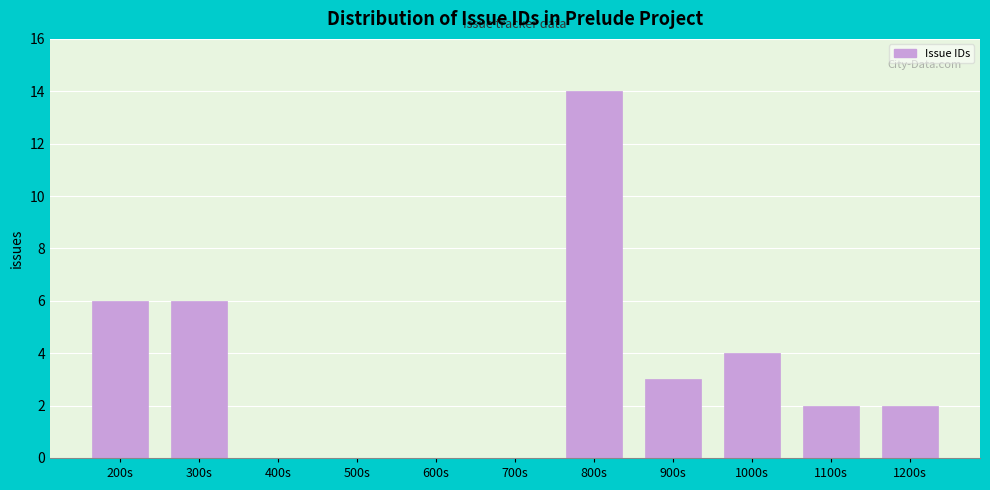

Reading left to right, what are all the values shown in this chart?

200s=6	300s=6	400s=0	500s=0	600s=0	700s=0	800s=14	900s=3	1000s=4	1100s=2	1200s=2